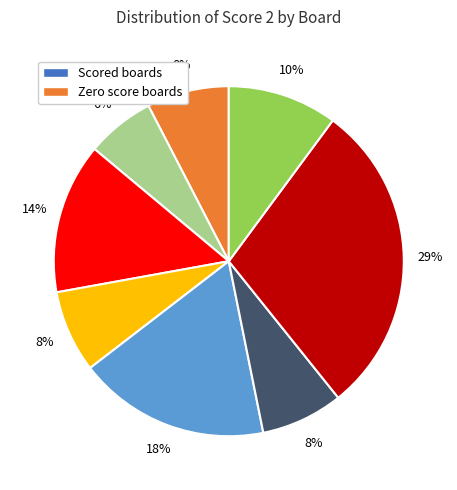

Does any single category account for the majority?

No